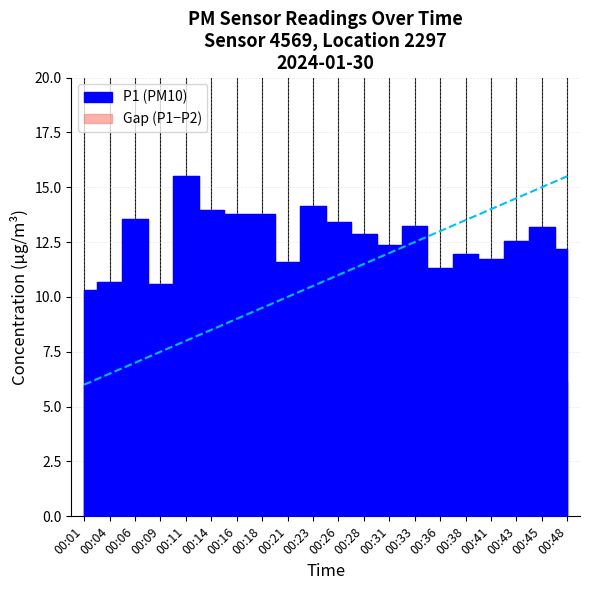

At which label is P2 closest to 6?

00:01